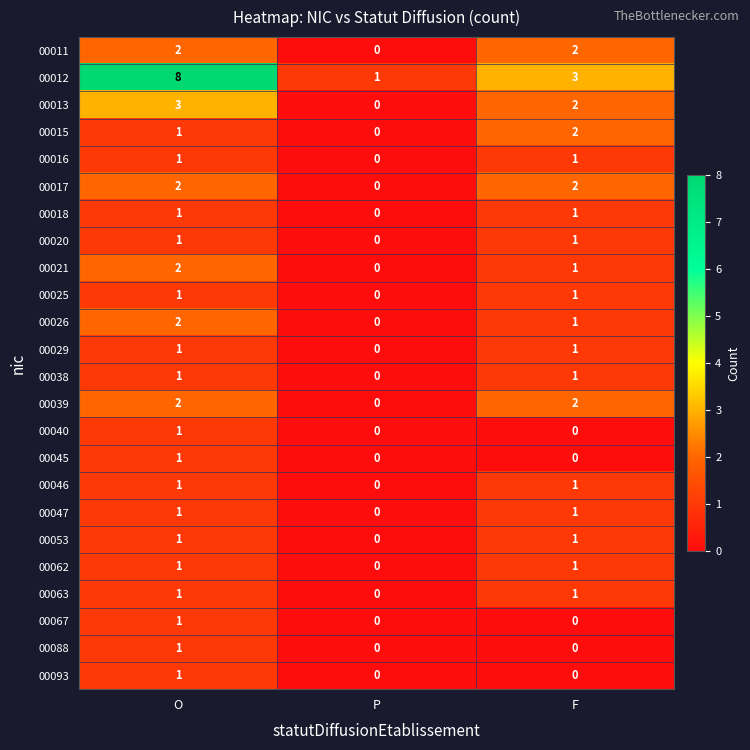

At which category is the sum across all series the highest?

O